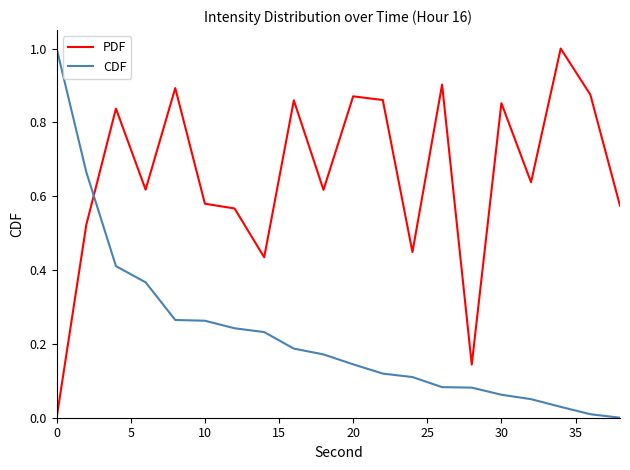

True or false: CDF has more than 2 points higher than both neighbors.

False